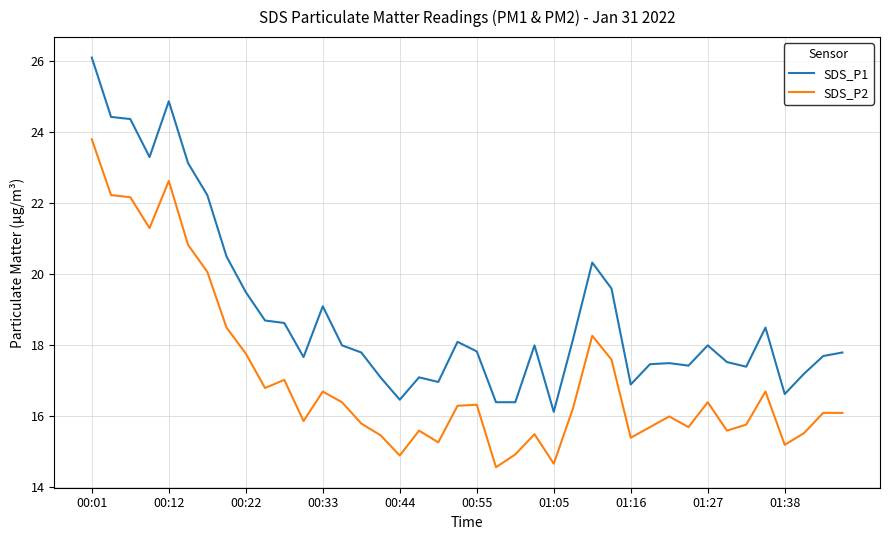

List the series in order of their overall mean, highest first.

SDS_P1, SDS_P2